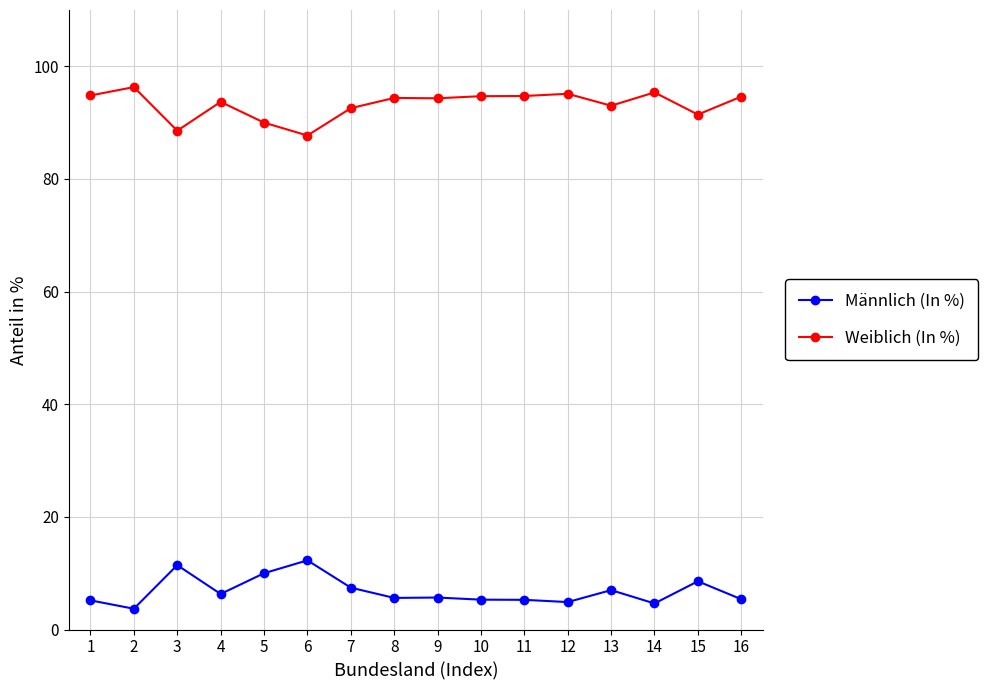

Does the chart display data point markers on the line(s)?

Yes